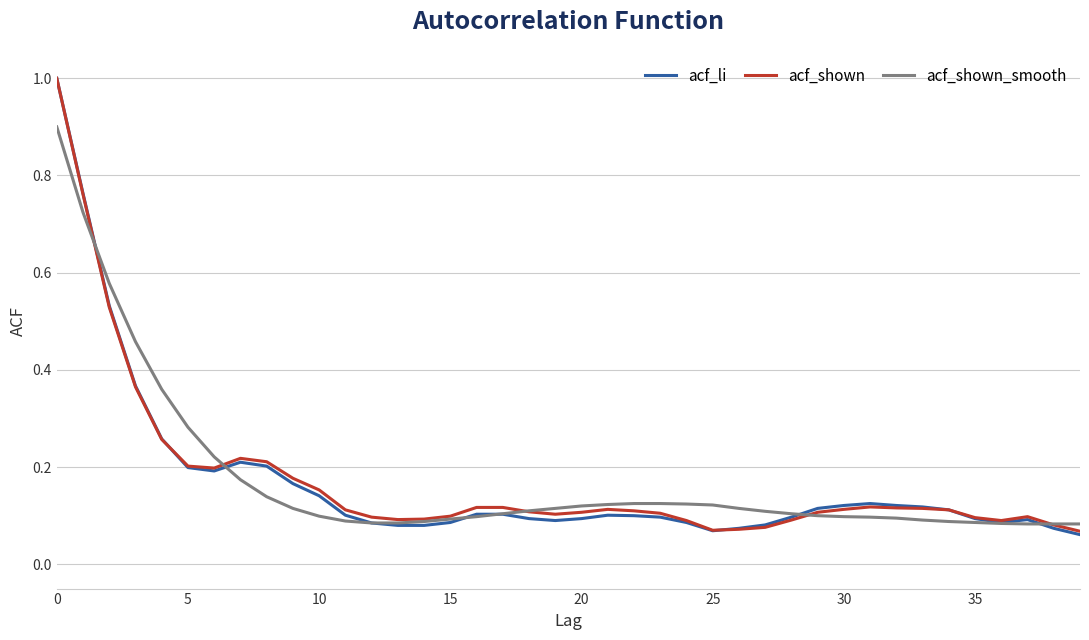

What is the maximum value shown in the chart?

1.0